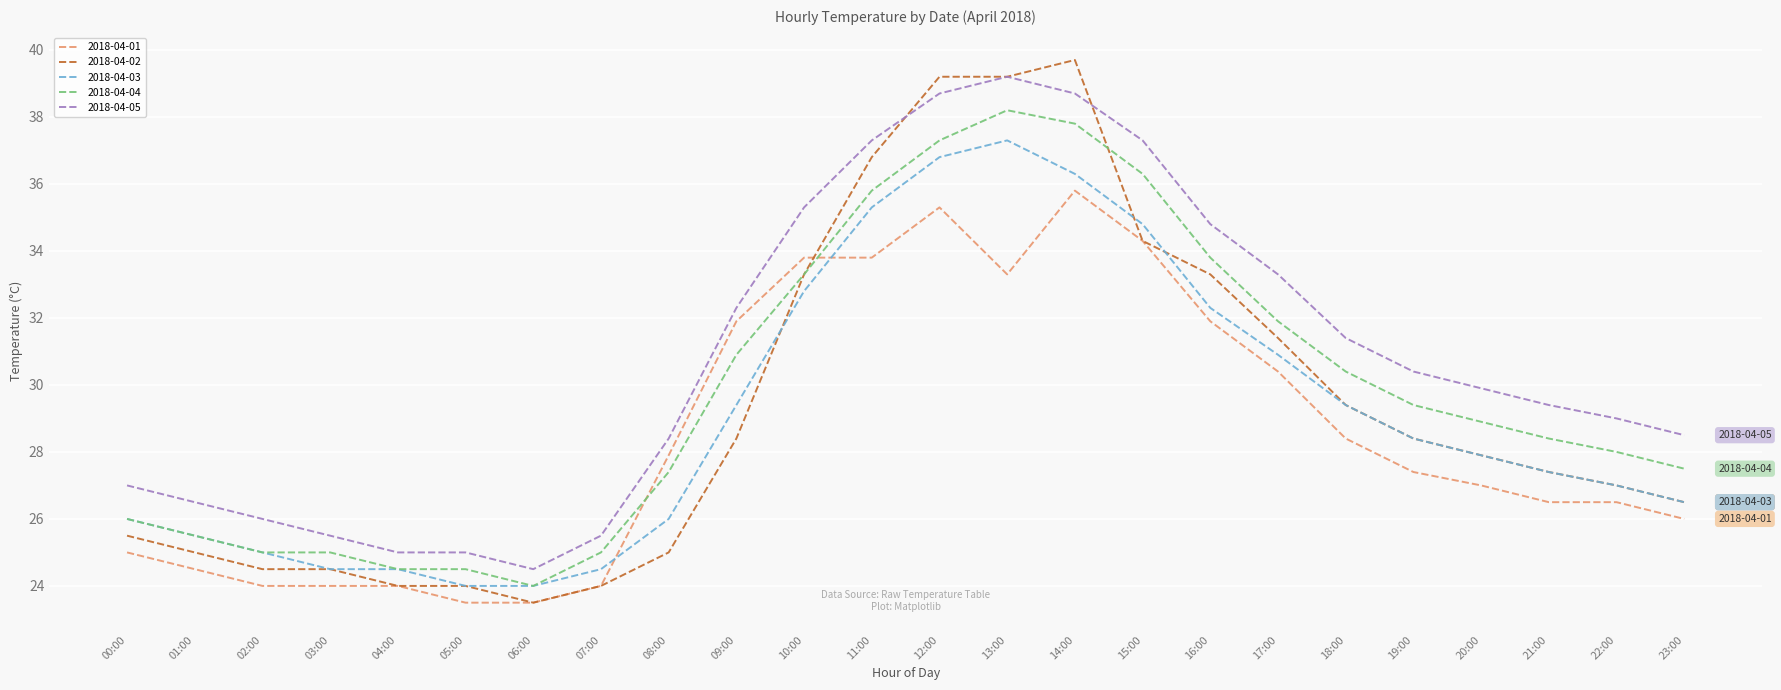

Which category has the lowest value in the 2018-04-02 series?

06:00